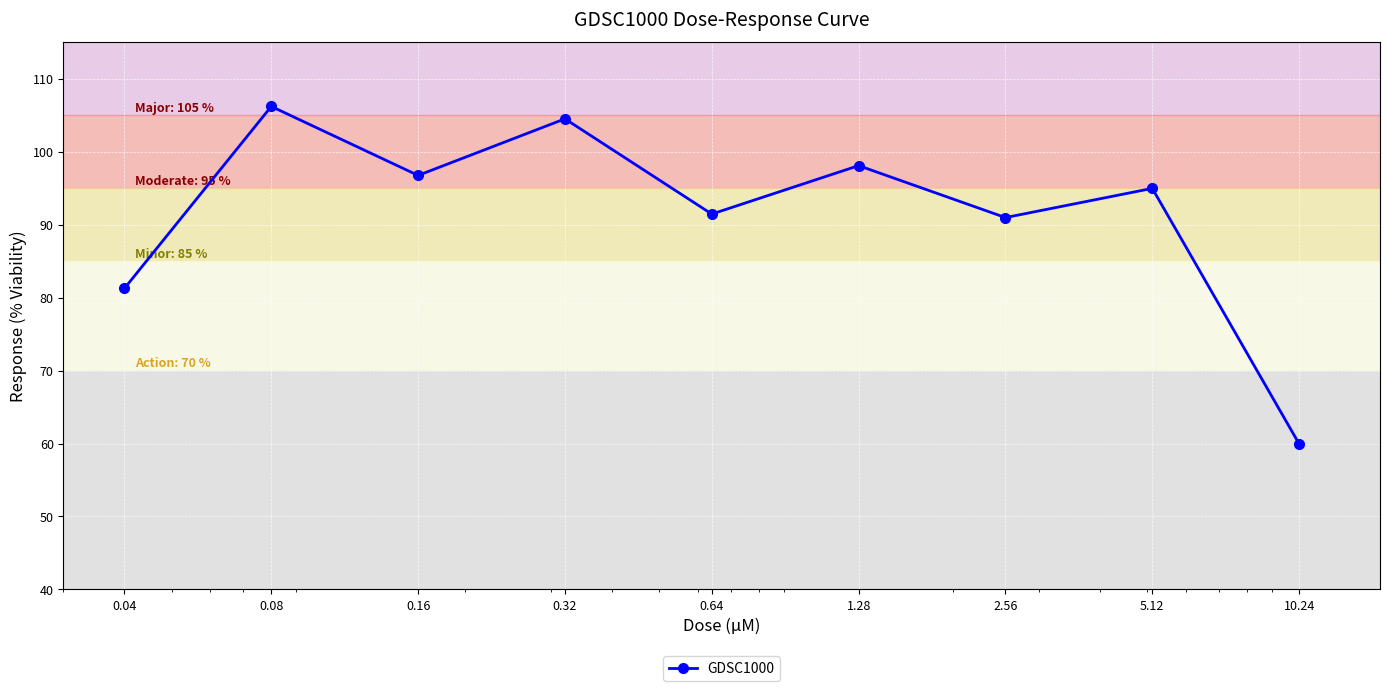

What is the average value?

91.6